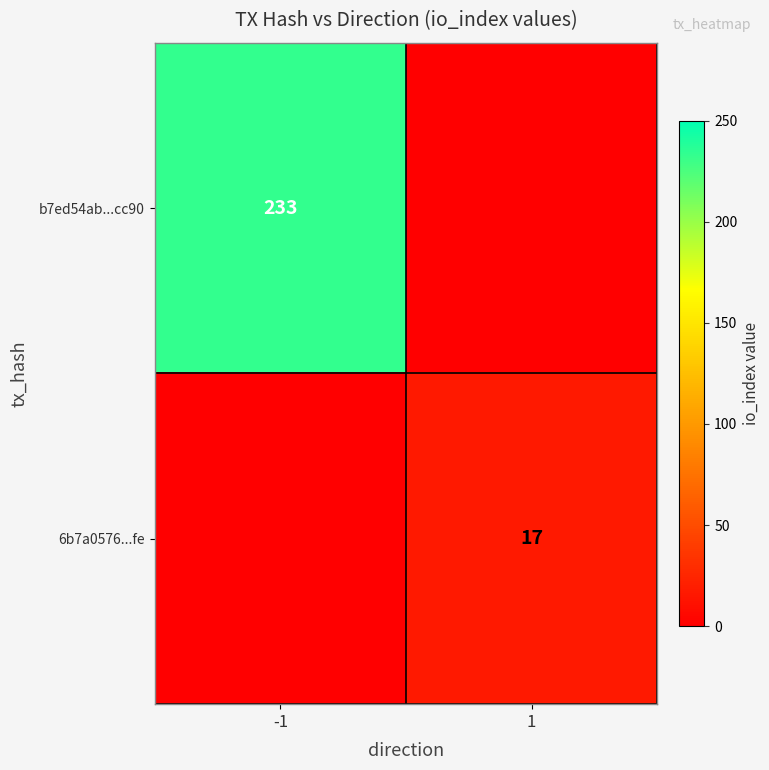

Is it true that b7ed54ab...cc90 equals 353 at -1?

False